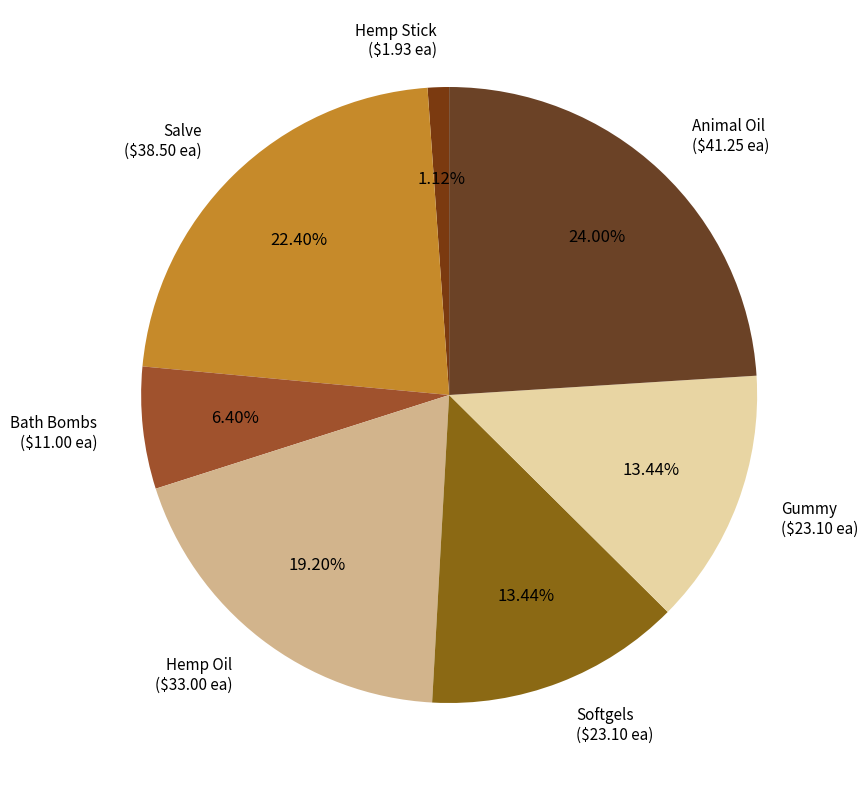

How many slices are in this pie chart?

7